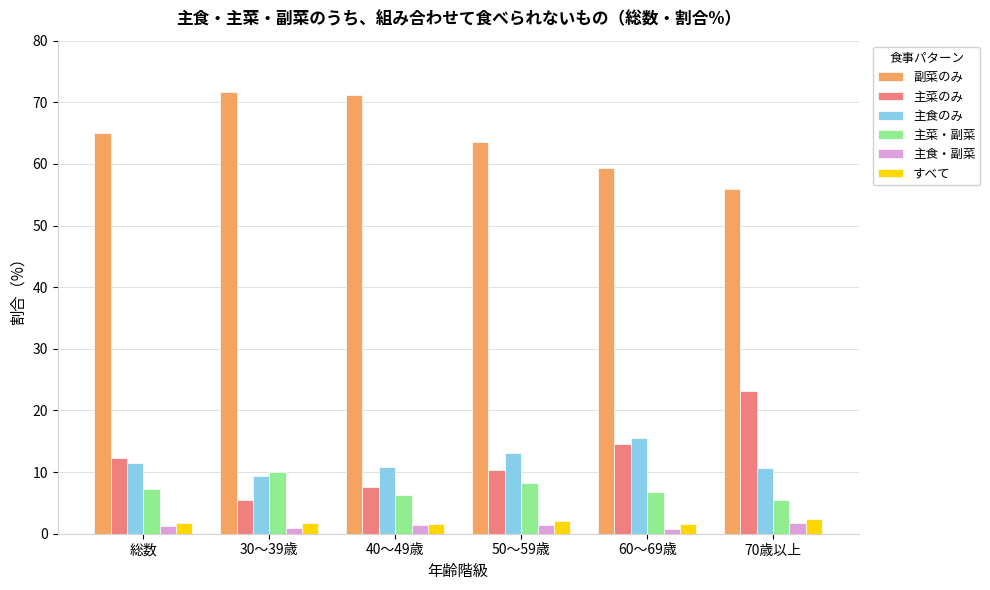

The 副菜のみ series shows 44.5 at 30～39歳. True or false?

False